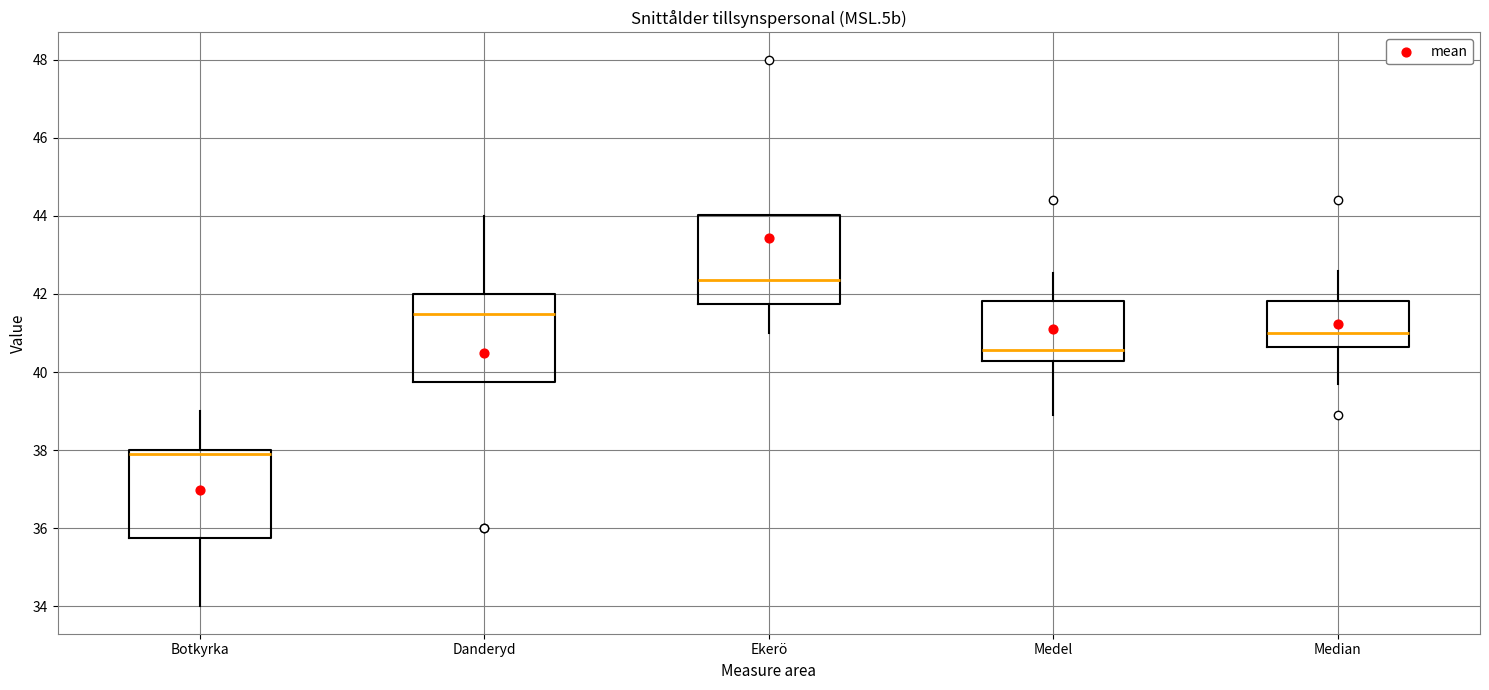

Reading left to right, transcribe this box plot: for each box, give where its median line is, the range the box spans, and where its two whiskers end, as read against the y-axis. The values are not printed on the chart, so give them approximately, as read against the axis.

Botkyrka: median 38.0 (just below the box's upper edge), box 35.8 to 38.0, whiskers 34.0 to 39.0
Danderyd: median 41.6, box 39.8 to 42.0, whiskers 39.8 to 44.0
Ekerö: median 42.4, box 41.8 to 44.0, whiskers 41.0 to 44.0
Medel: median 40.6, box 40.2 to 41.8, whiskers 39.0 to 42.6
Median: median 41.0, box 40.6 to 41.8, whiskers 39.8 to 42.6